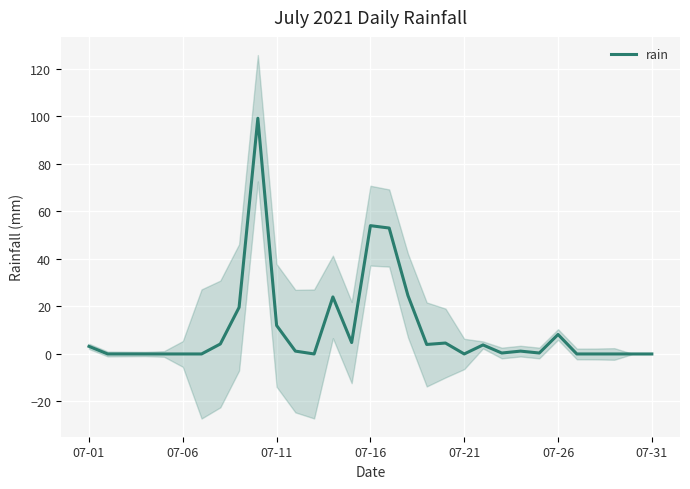

The value at 29 is 0.0. True or false?

True